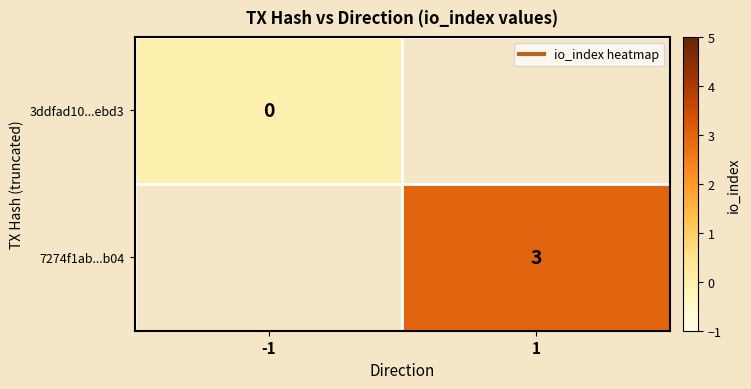

Count the number of data series in this chart.

2